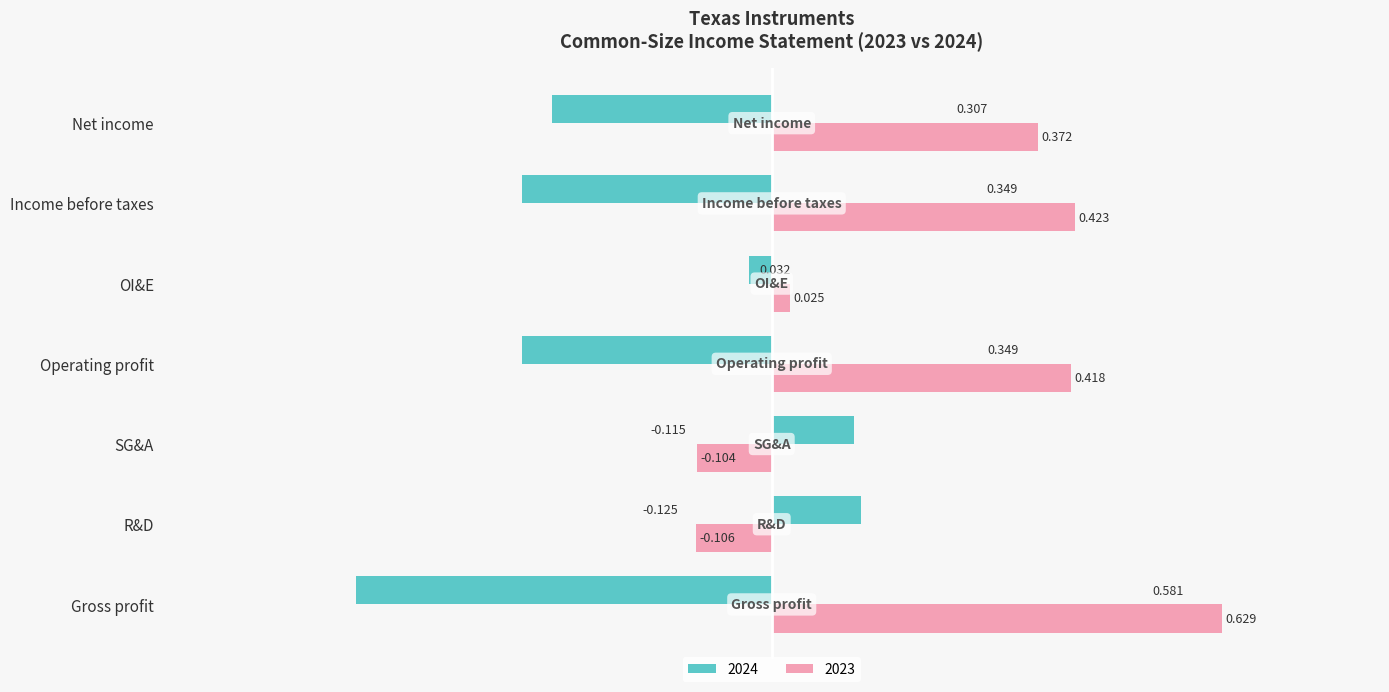

Which label corresponds to the largest value in the chart?

Gross profit